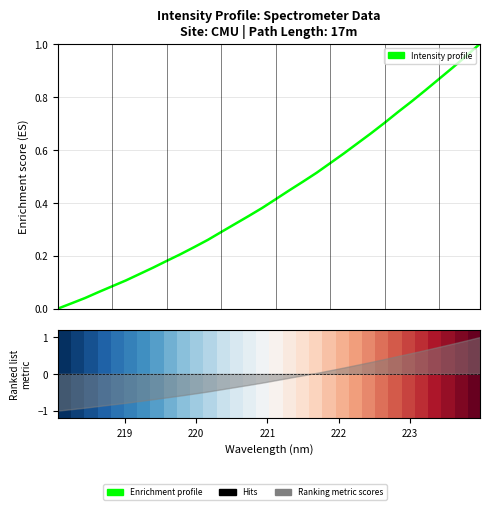

What is the minimum value shown in the chart?

-1.0